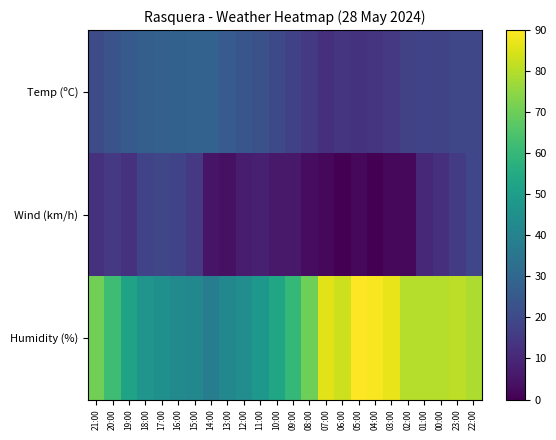

Which series has the widest spread of values?

Humidity (%)